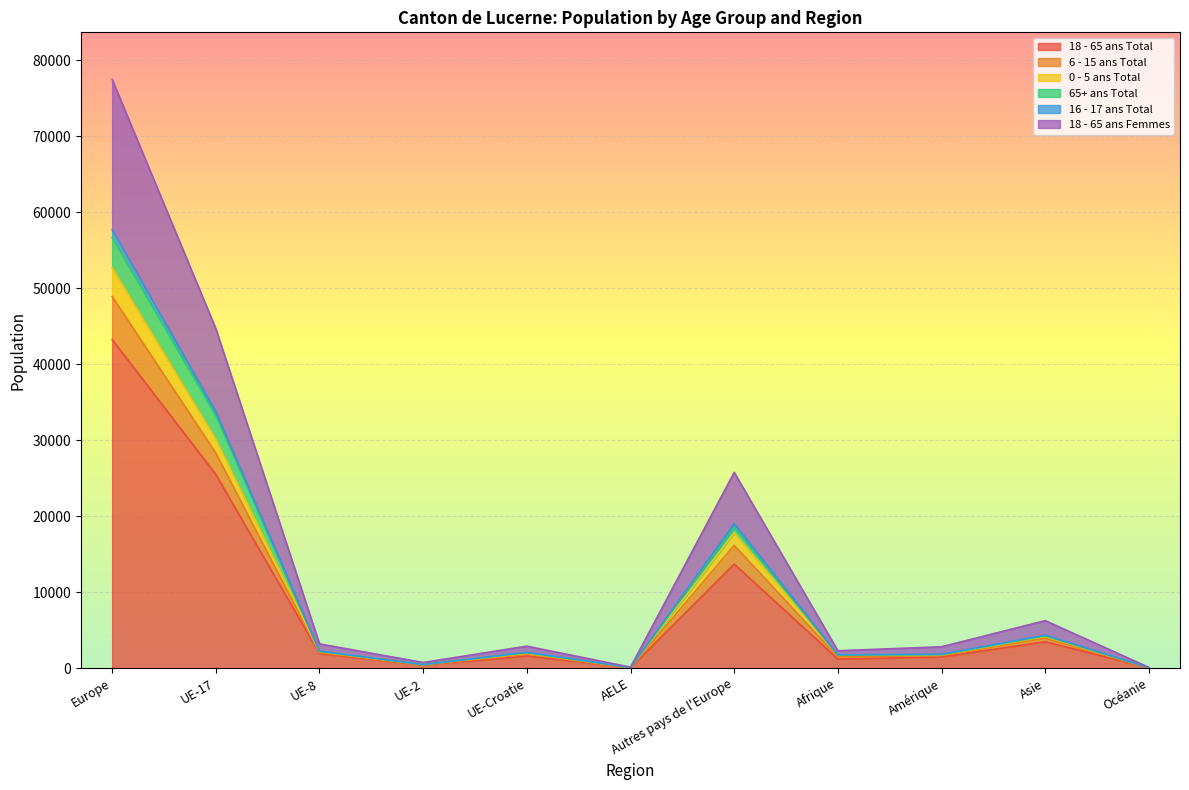

True or false: 16 - 17 ans Total and 6 - 15 ans Total cross at least once.

False